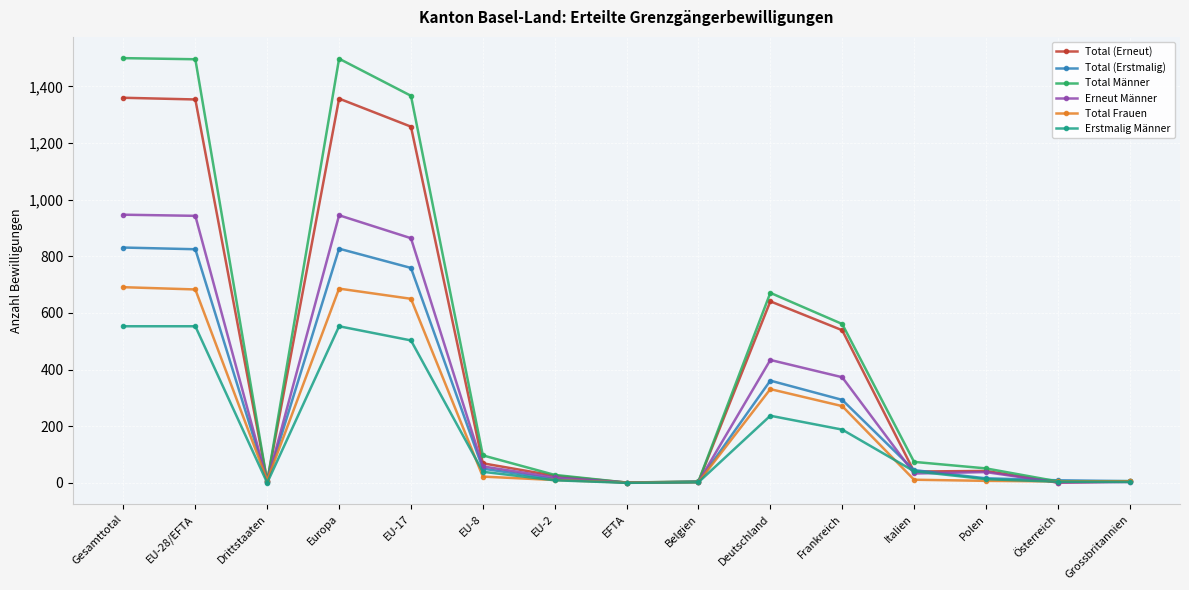

What is the label of the 6th point from the right?

Deutschland